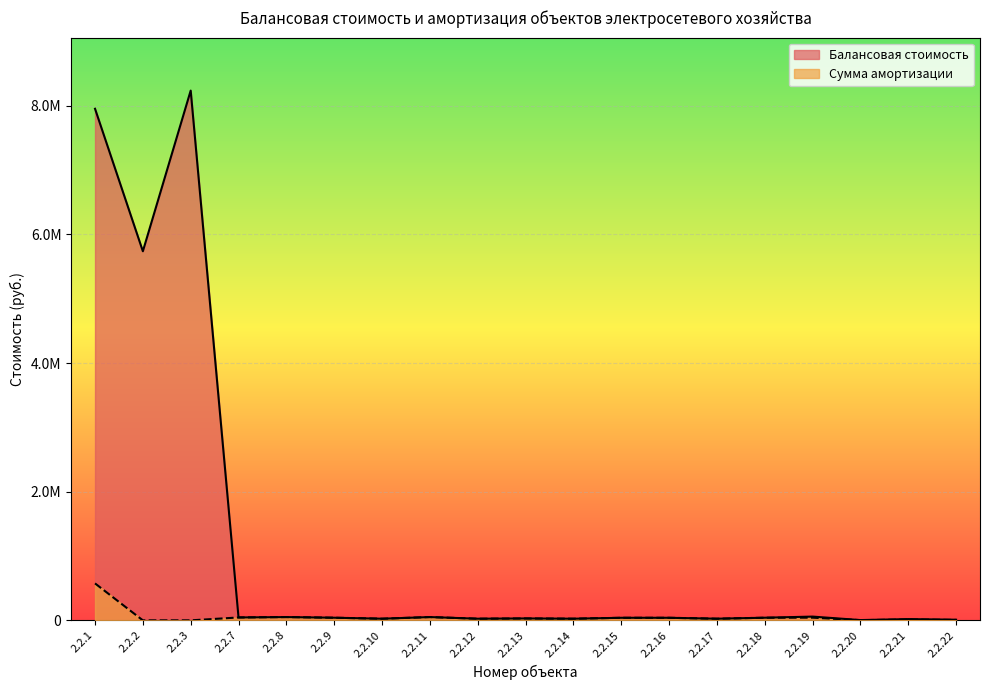

At which category is the sum across all series the highest?

2.2.1